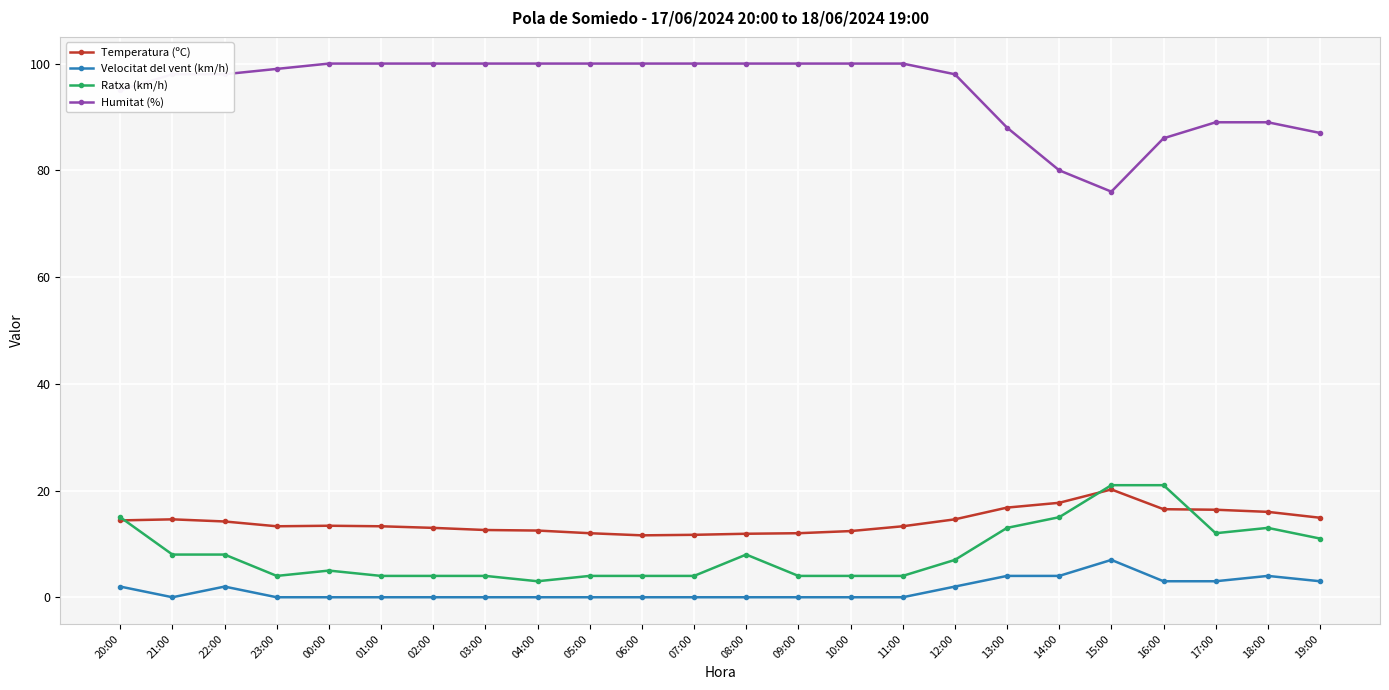

True or false: Temperatura (ºC) has more than 0 points higher than both neighbors.

True